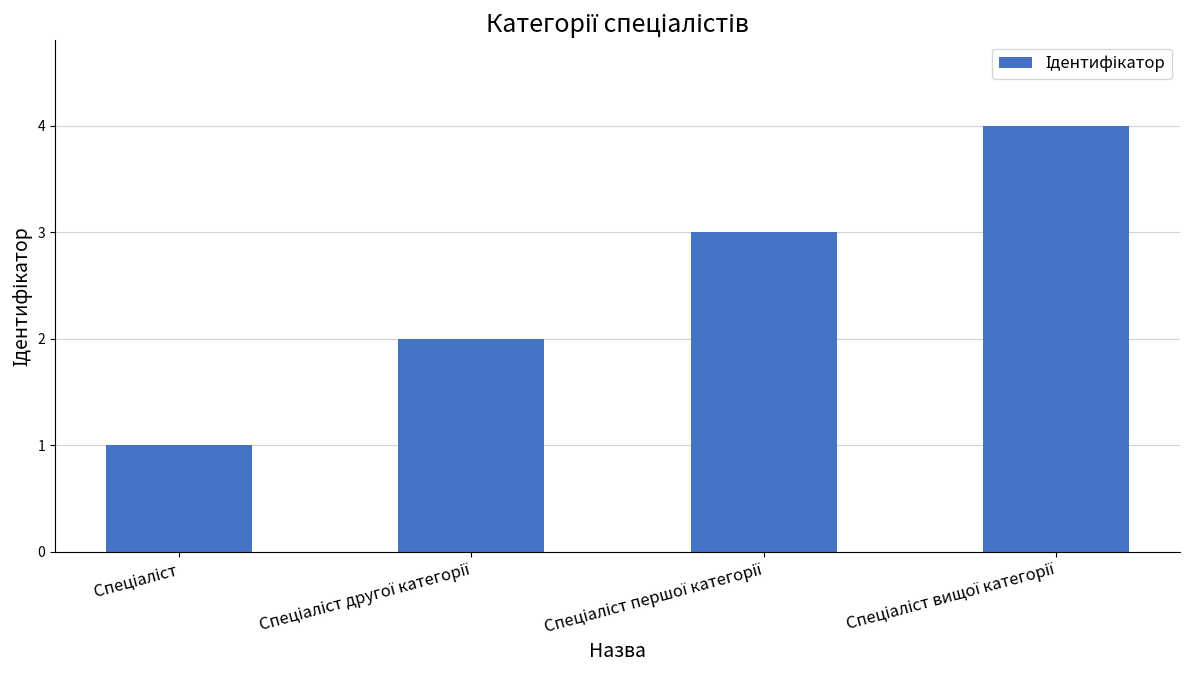

What is the maximum value shown in the chart?

4